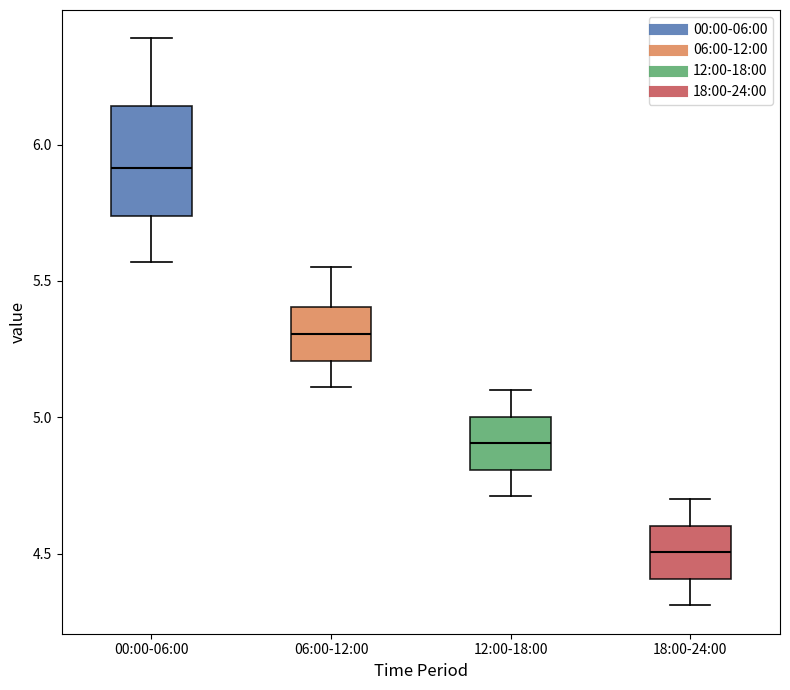

Where is the lower edge of the box for 06:00-12:00 on the y-axis? The values are not printed on the chart, so give them approximately, as read against the axis.

5.20